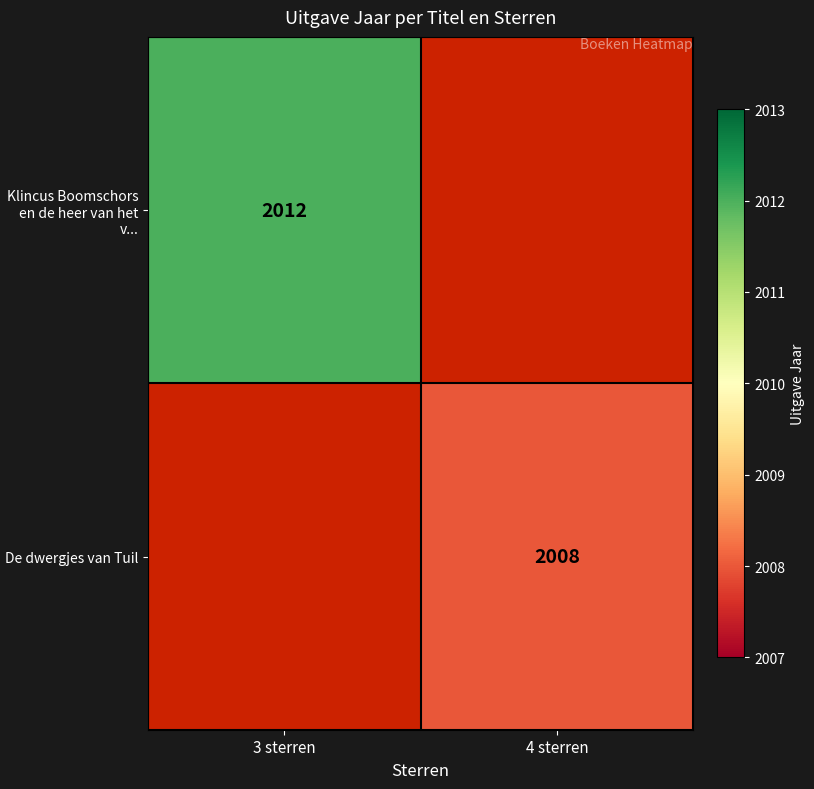

Is it true that Klincus Boomschors en de heer van het v... equals 3408 at 3 sterren?

False